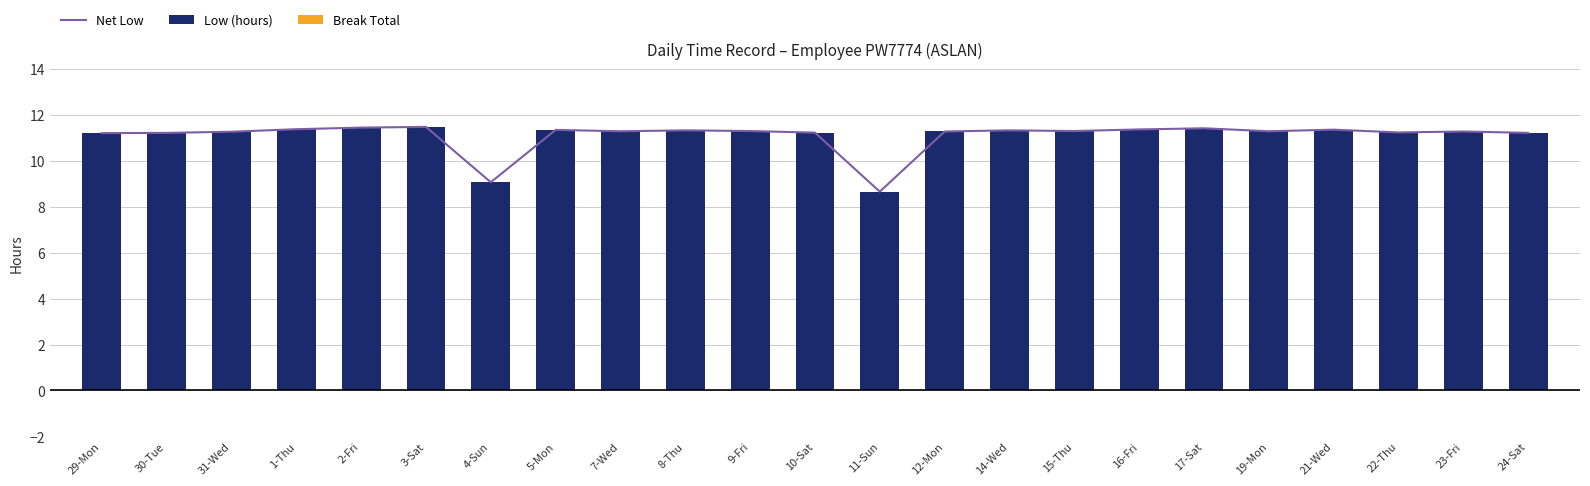

Are the bars horizontal?

No